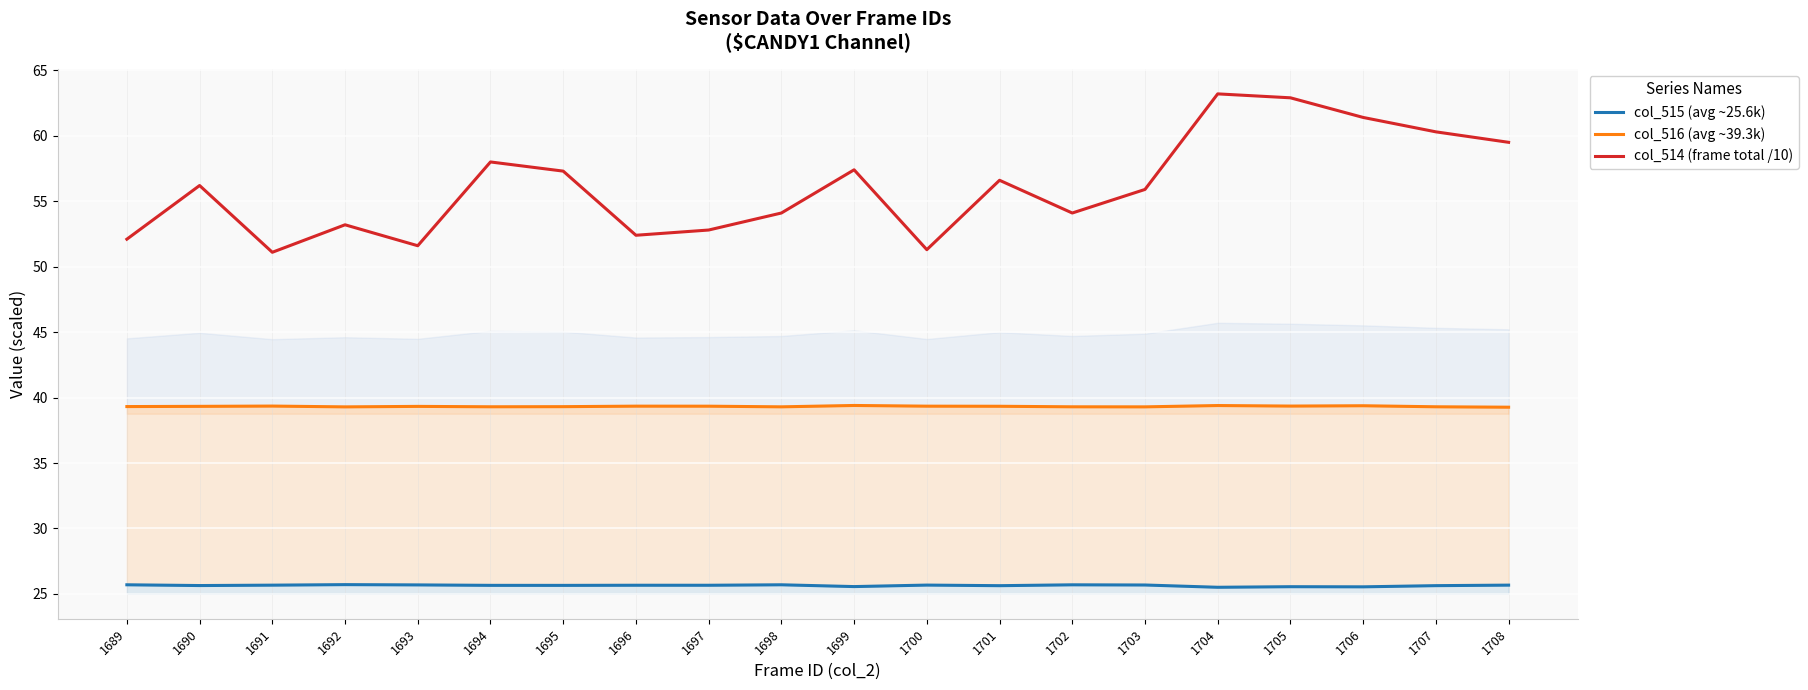

True or false: col_516 (avg ~39.3k) and col_514 (frame total /10) cross at least once.

False